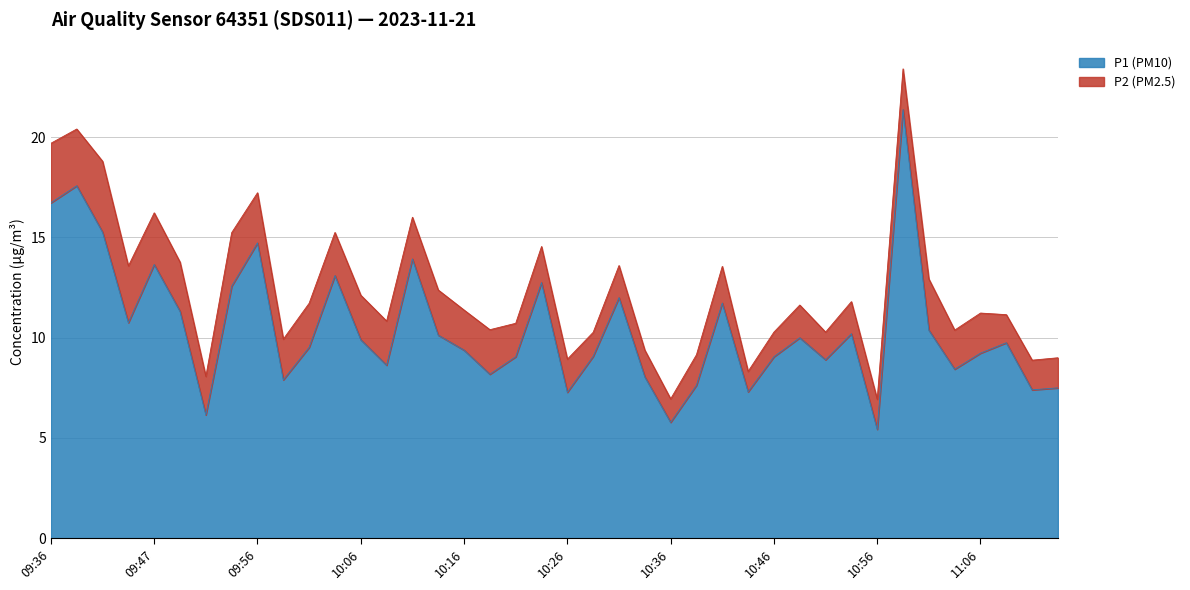

What position from the left is 11:01?

35